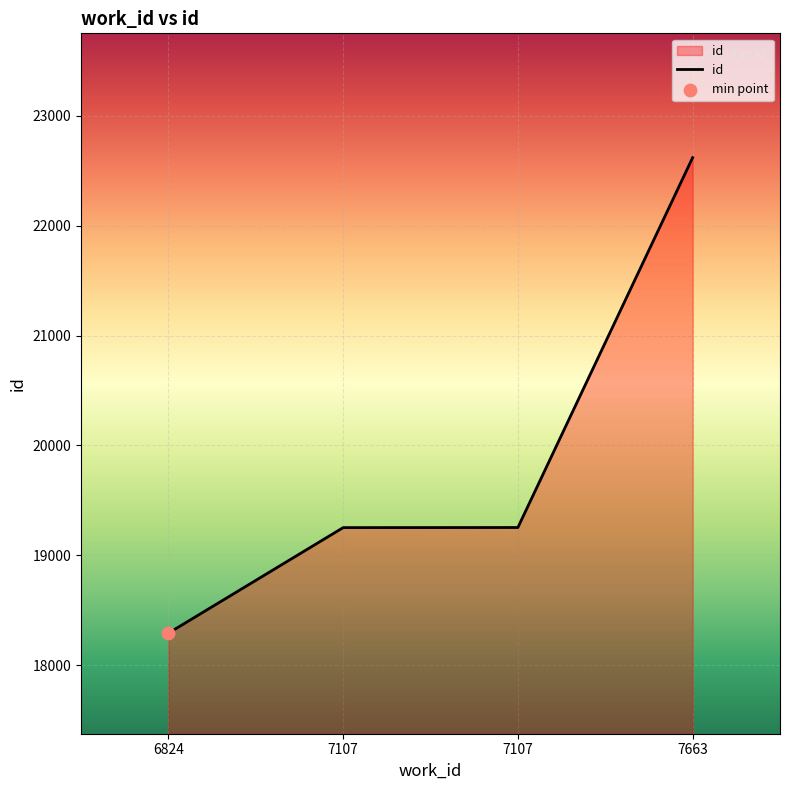

How many distinct data groups are displayed?

1